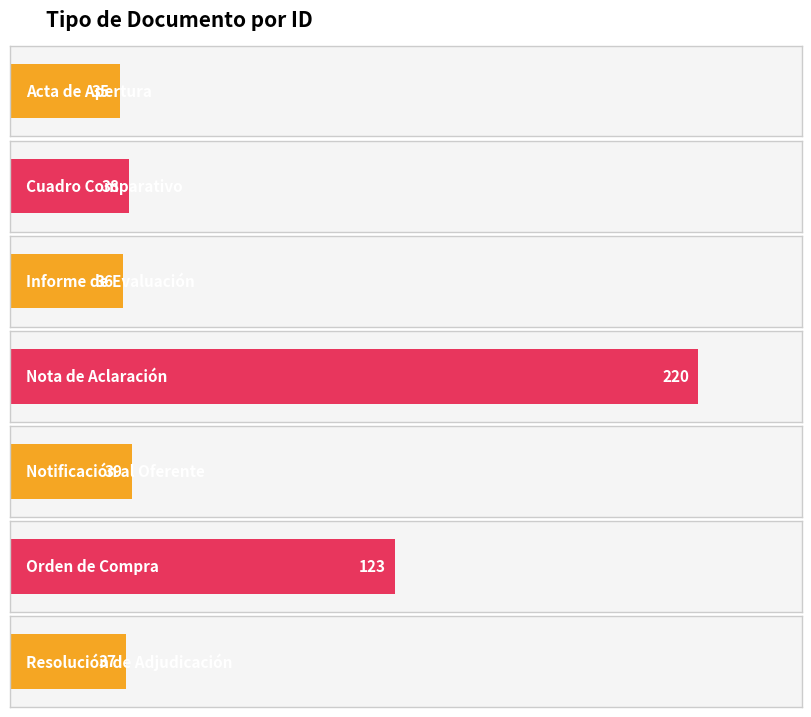

At which label is the value closest to 127?

Orden de Compra o Contrato